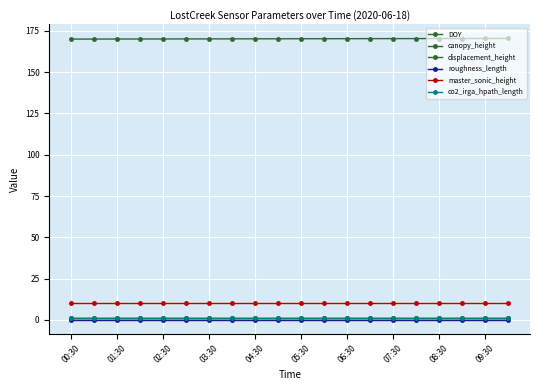

At how many categories does at least one series exceed 83?

20